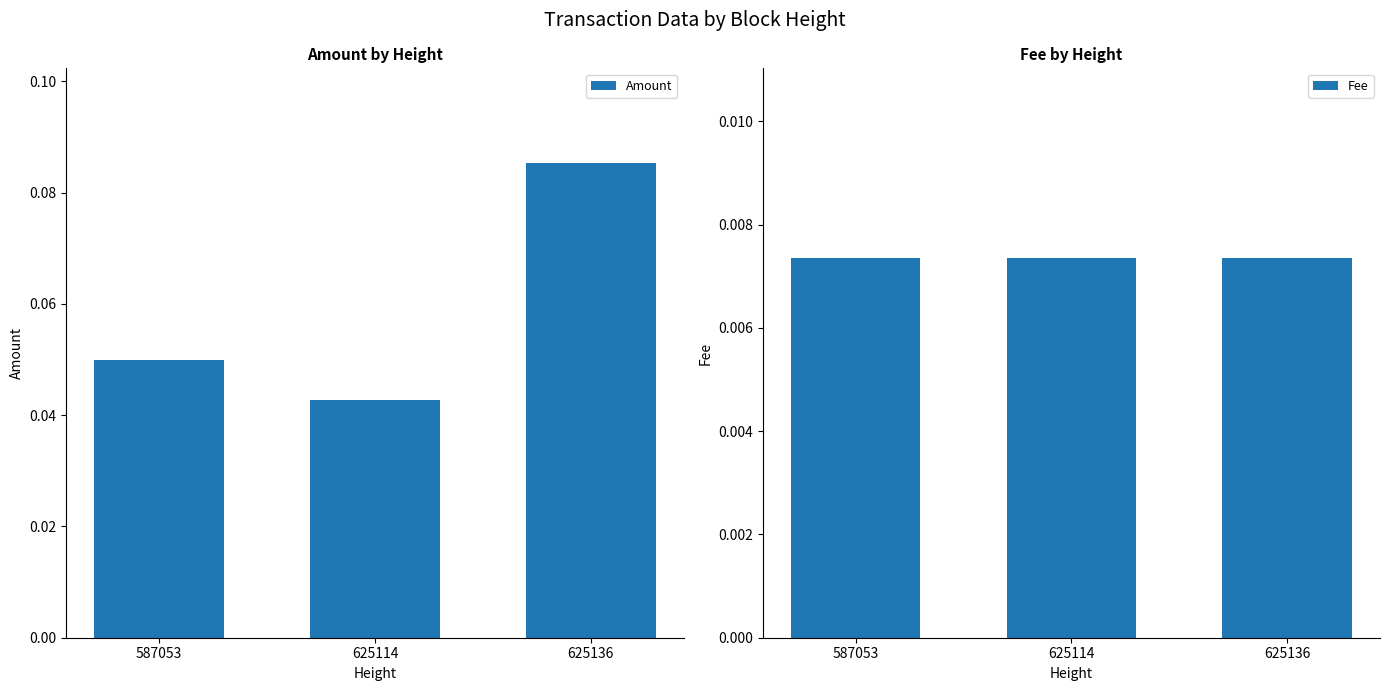

Rank the series at 587053 from lowest to highest value.

Fee, Amount